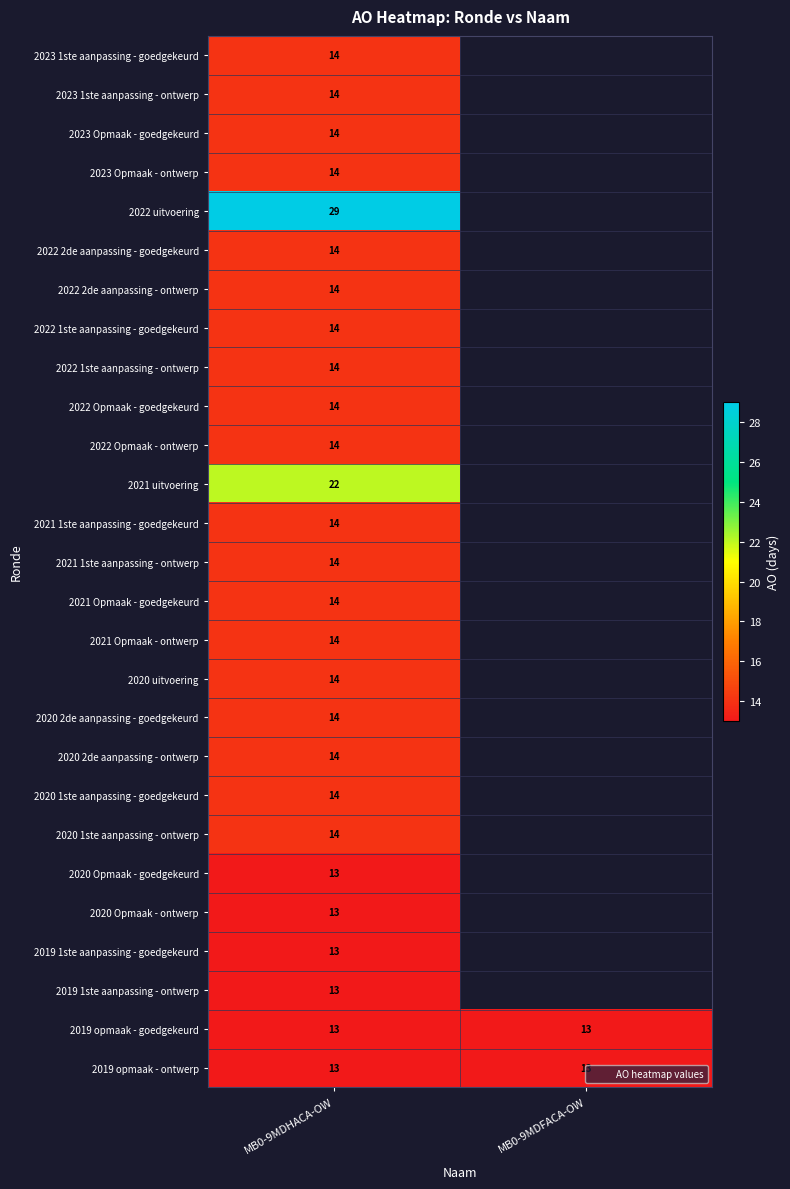

Between MB0-9MDFACA-OW and MB0-9MDHACA-OW, which is larger?

MB0-9MDHACA-OW